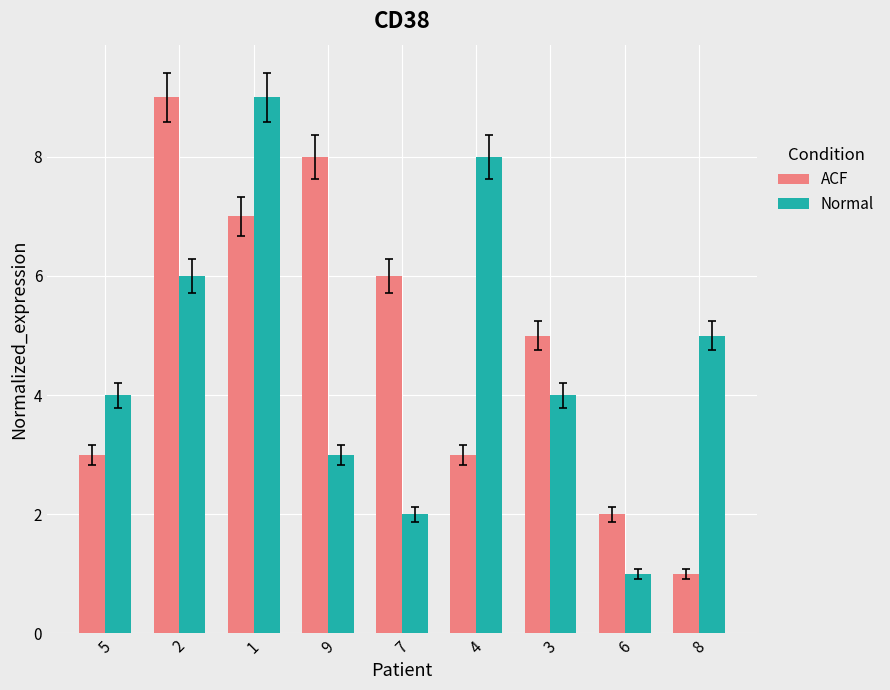

What position from the right is 2?

8